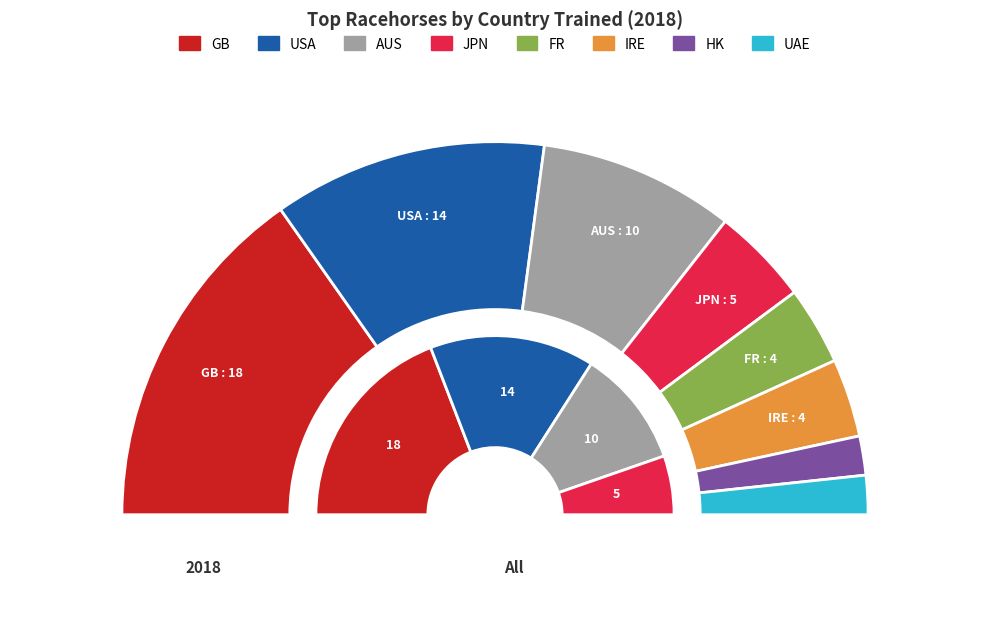

How many slices are in this pie chart?

8